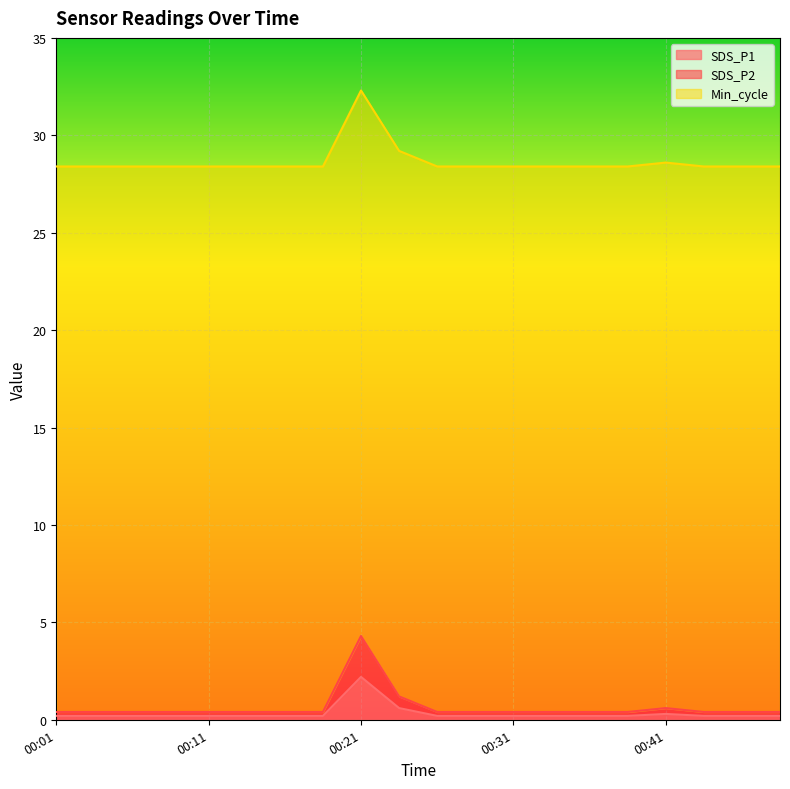

What is the maximum value for SDS_P1?

2.2